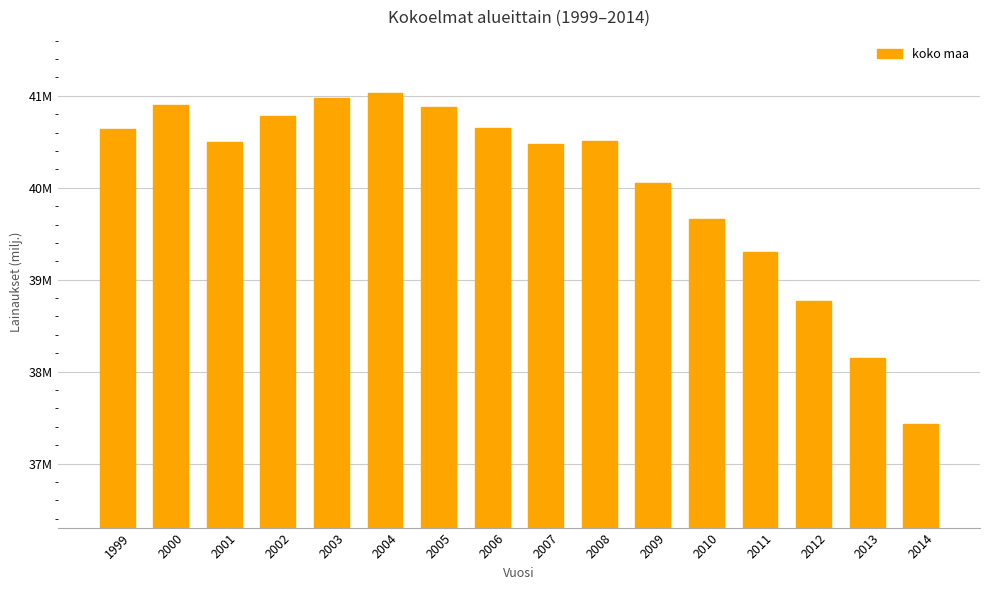

What is the ratio of the value at 2011 to the value at 2008?

1.0